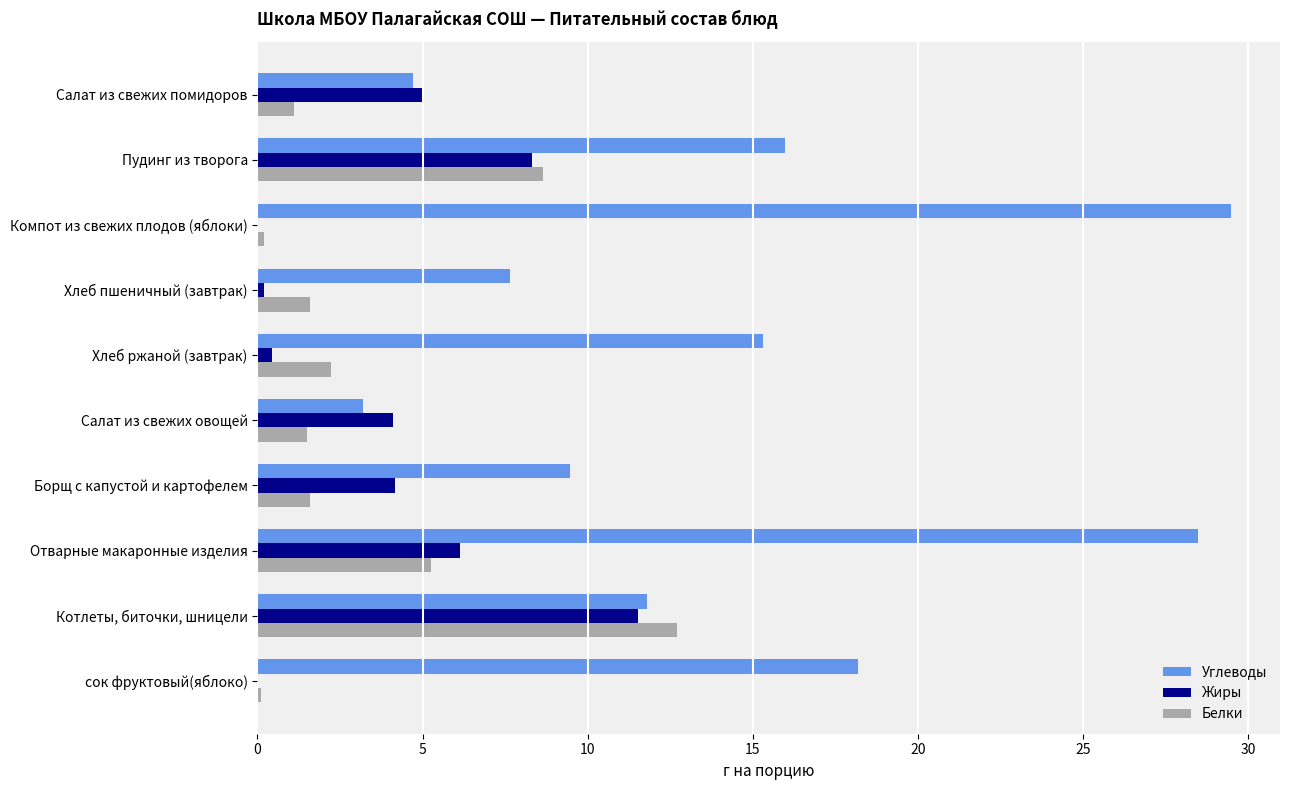

Which category has the highest value in the Белки series?

Котлеты, биточки, шницели